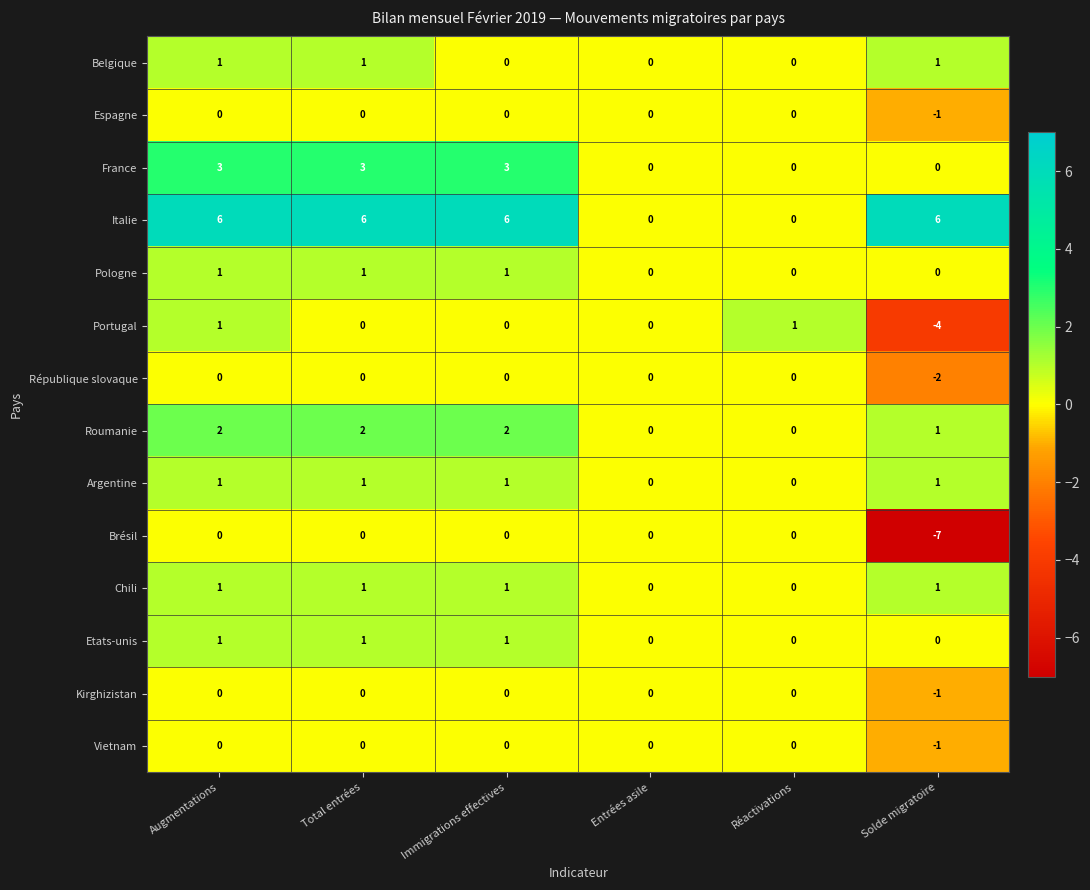

Is it true that Portugal equals 2 at Réactivations?

False